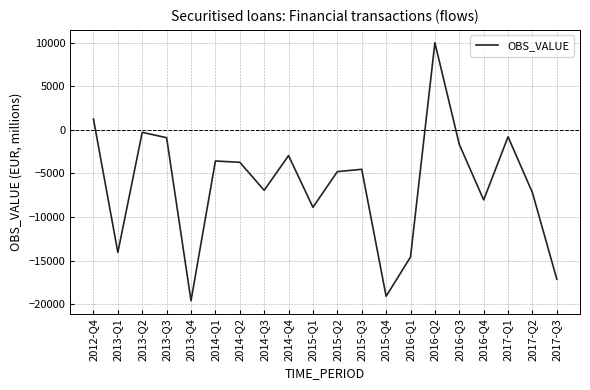

The chart shows a value of 14893 at 2016-Q2. True or false?

False